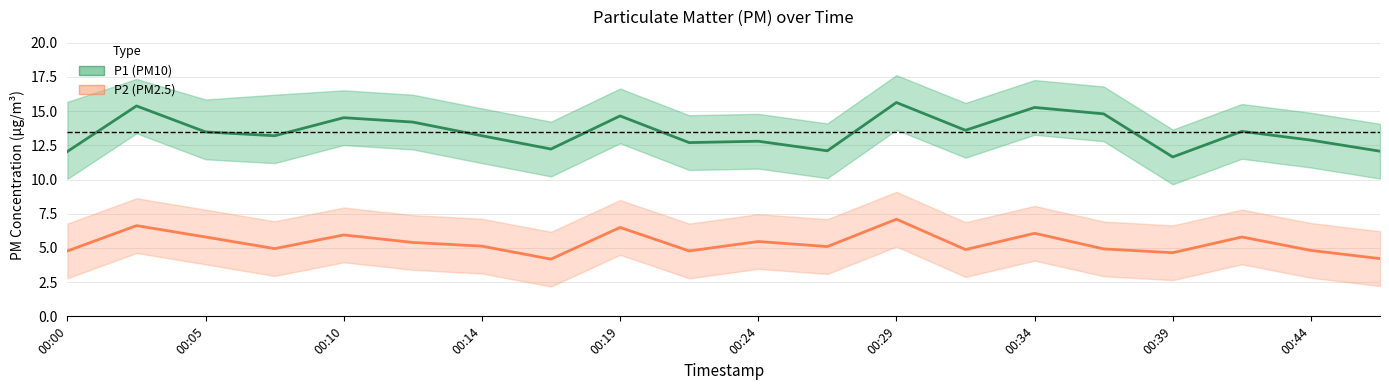

True or false: P1 (PM10) has a value of 5.7 at 15.

False